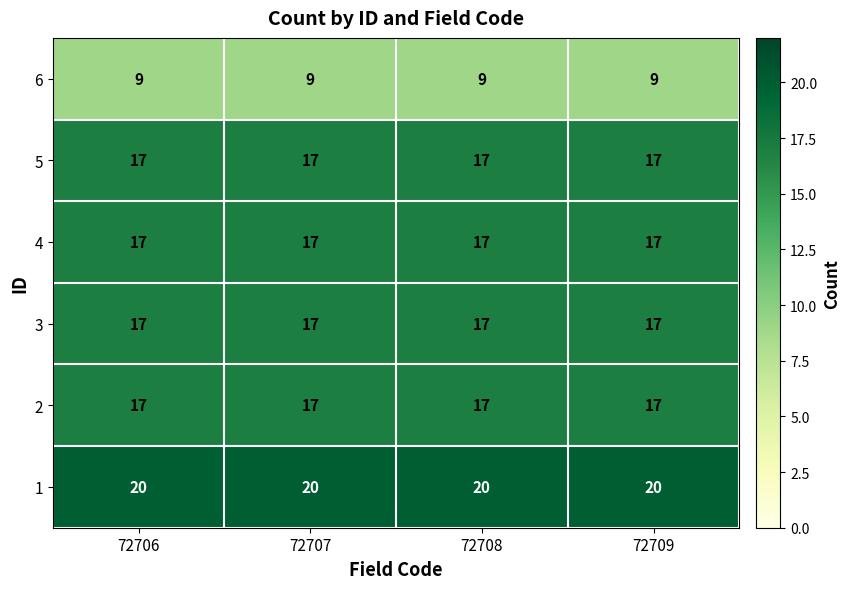

How many data points does each series have?

4